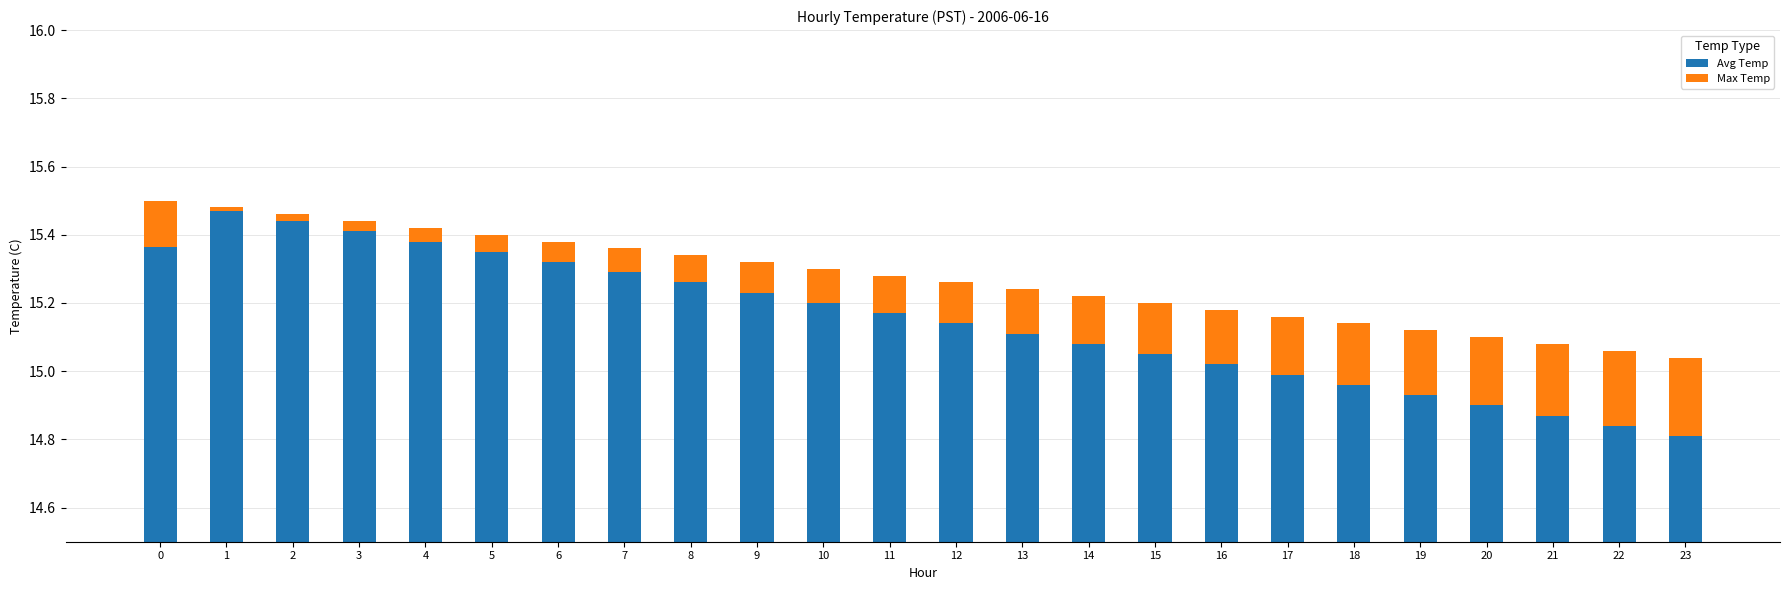

Rank the series at 8 from highest to lowest value.

Avg Temp, Max Temp